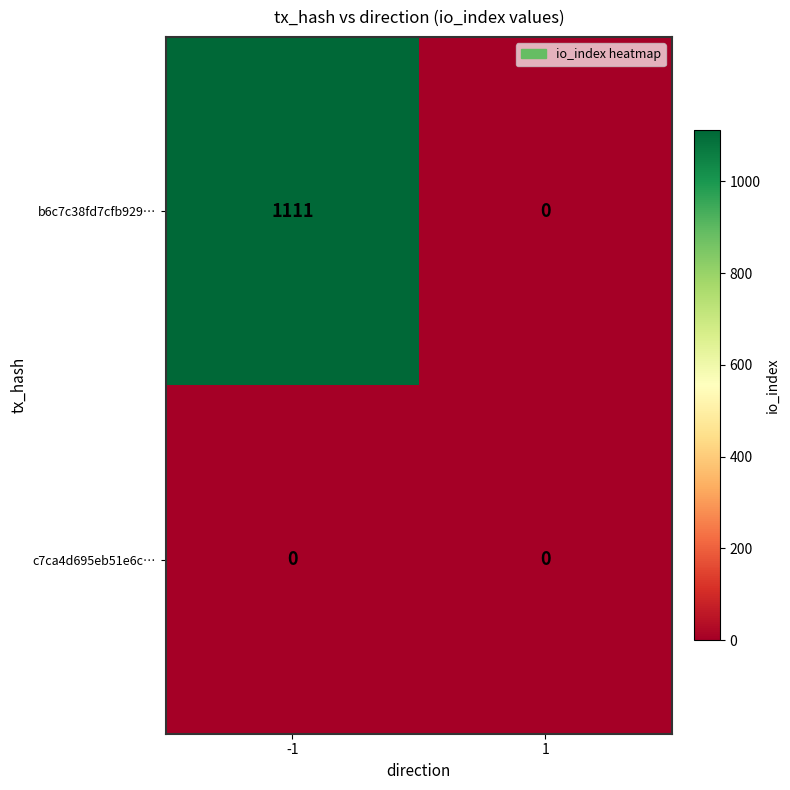

Which series has the largest total across all categories?

b6c7c38fd7cfb929…